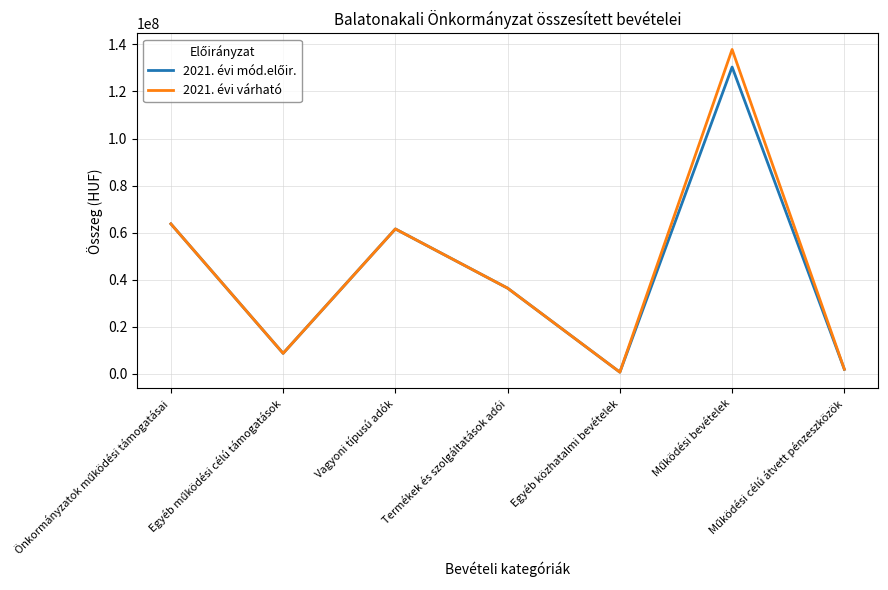

Which series has the widest spread of values?

2021. évi várható